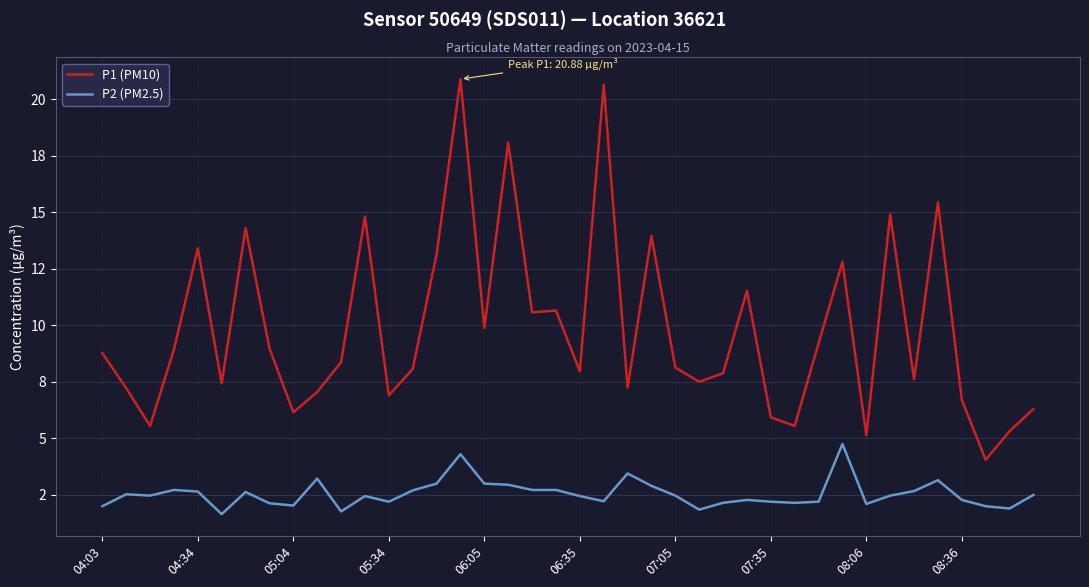

Does the chart have visible grid lines?

Yes